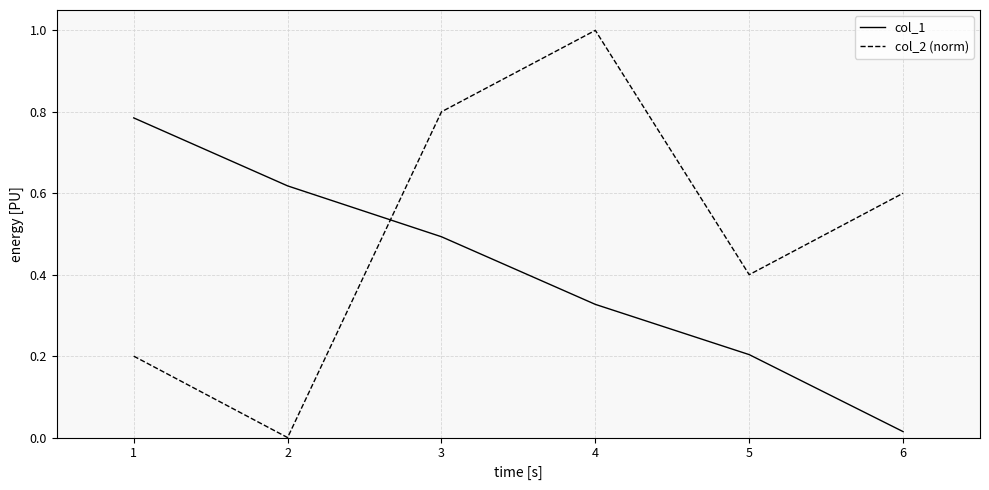

Between which two adjacent categories do col_1 and col_2 (norm) first intersect?

2 and 3